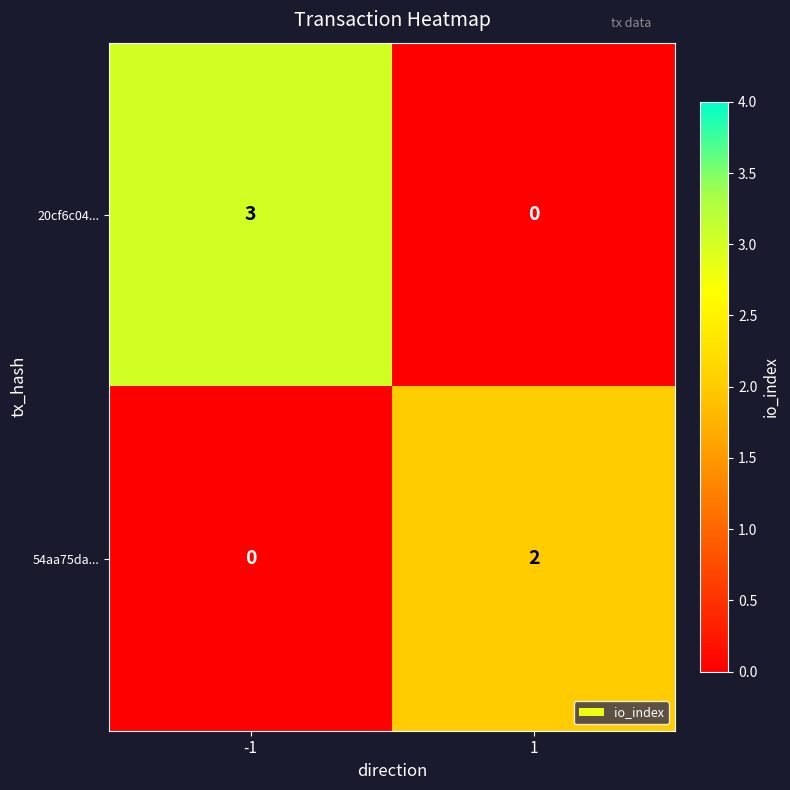

How many distinct data groups are displayed?

2